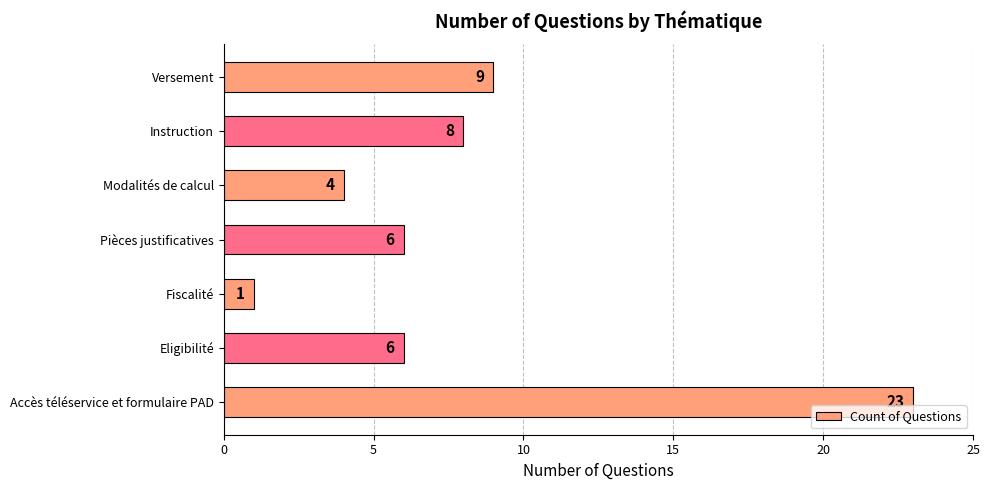

True or false: the data shows 4 at Versement.

False